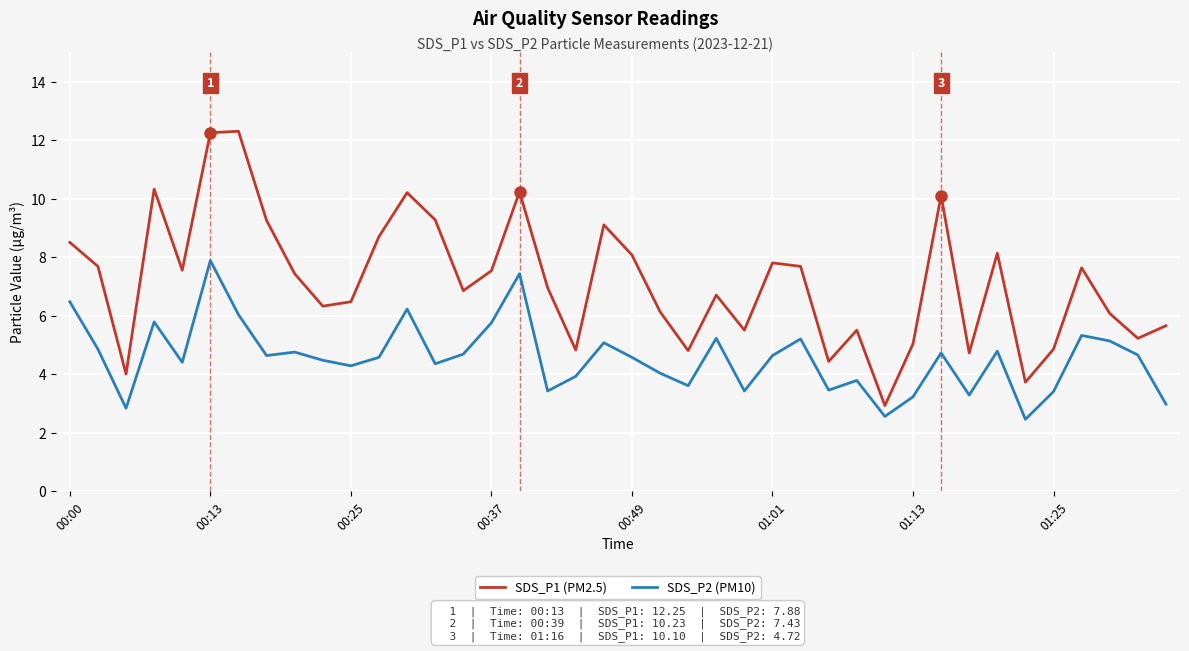

Rank the series by their average value, from highest to lowest.

SDS_P1 (PM2.5), SDS_P2 (PM10)